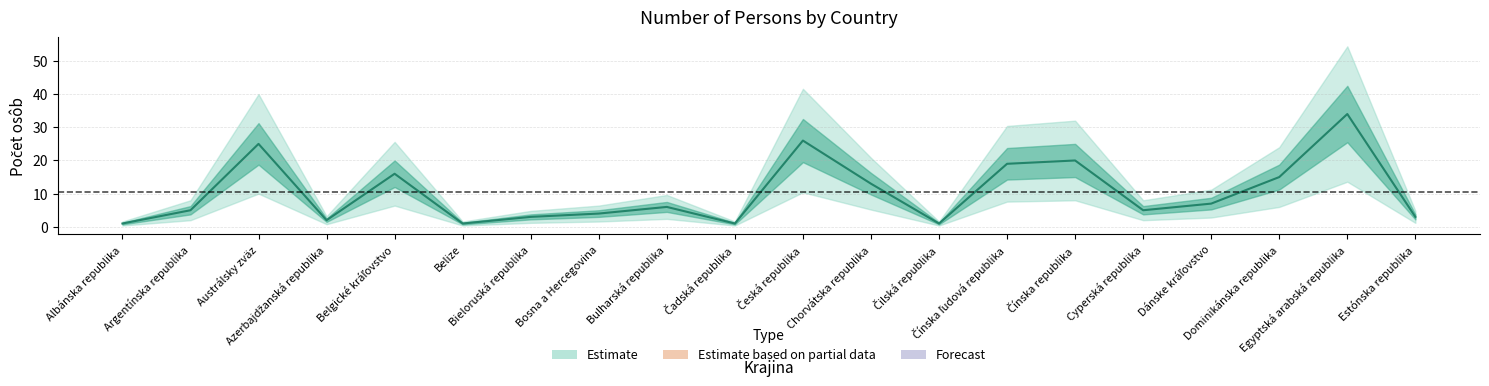

Reading left to right, list all the values displayed in this chart.

1	5	25	2	16	1	3	4	6	1	26	13	1	19	20	5	7	15	34	3